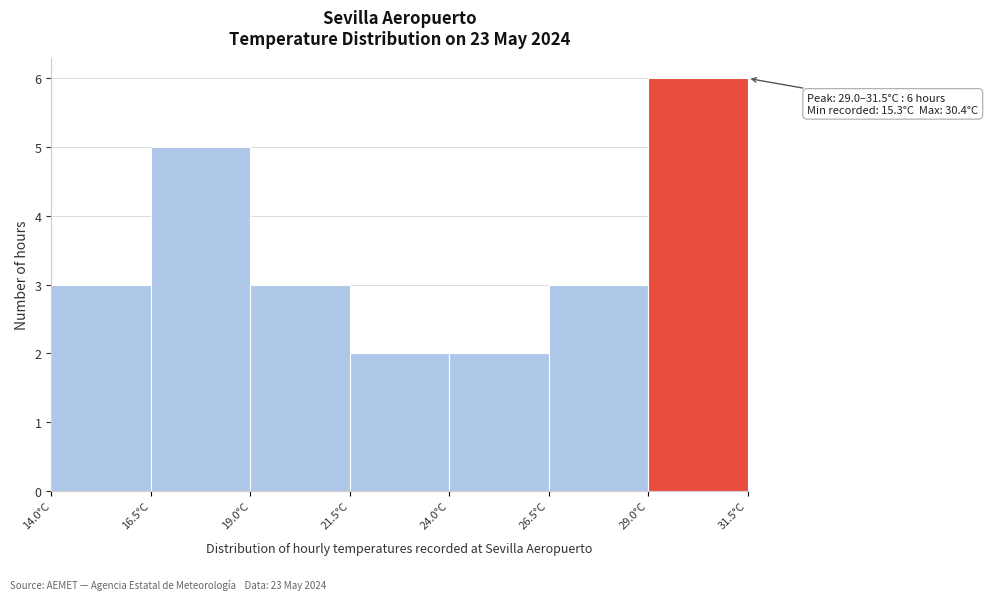

Which range on the x-axis has the tallest bar?

29.0 to 31.5